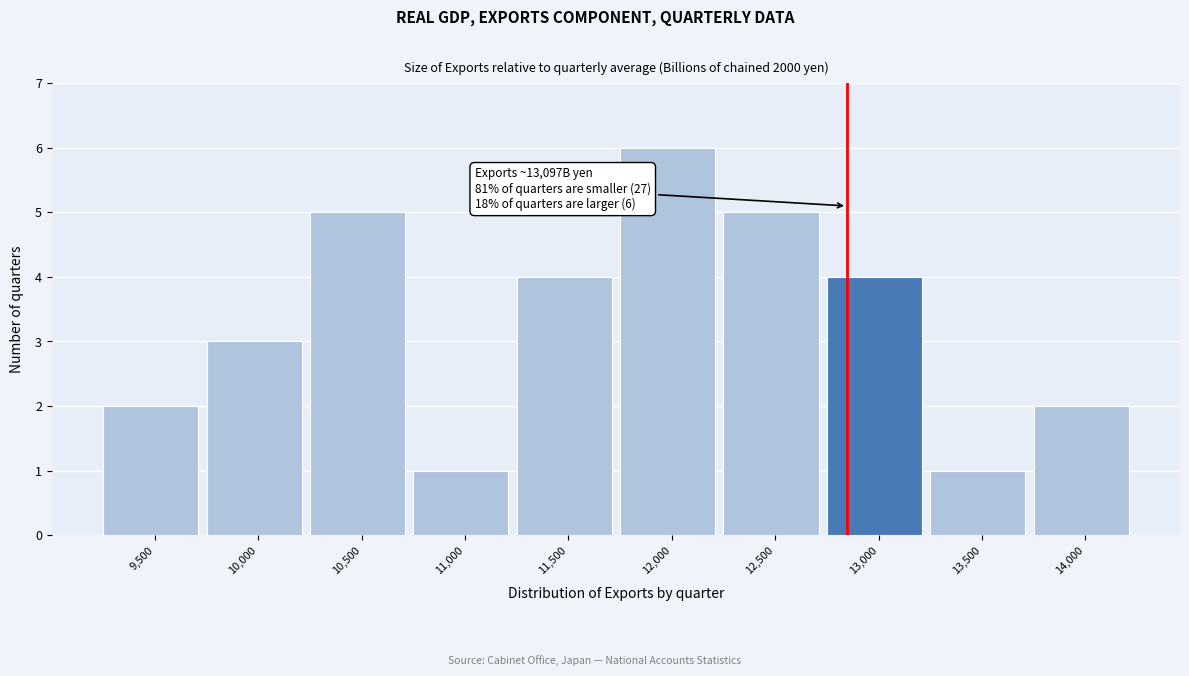

Reading left to right, list all the values displayed in this chart.

2	3	5	1	4	6	5	4	1	2